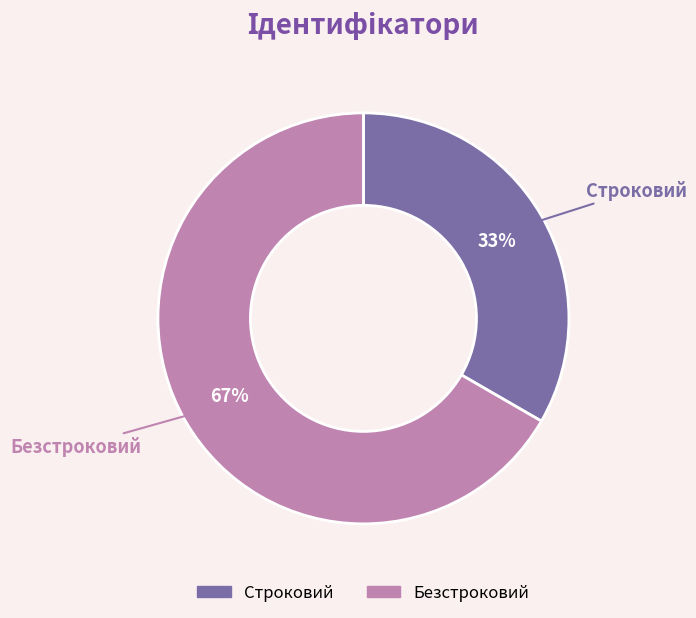

Count the number of slices in the pie.

2